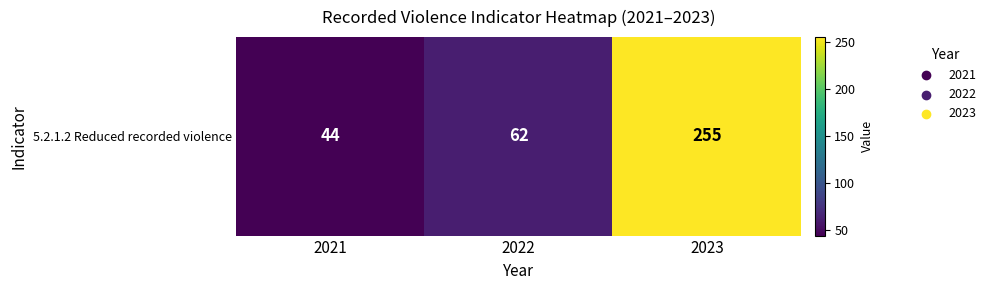

What is the sum of the values at 2022 and 2021?

106